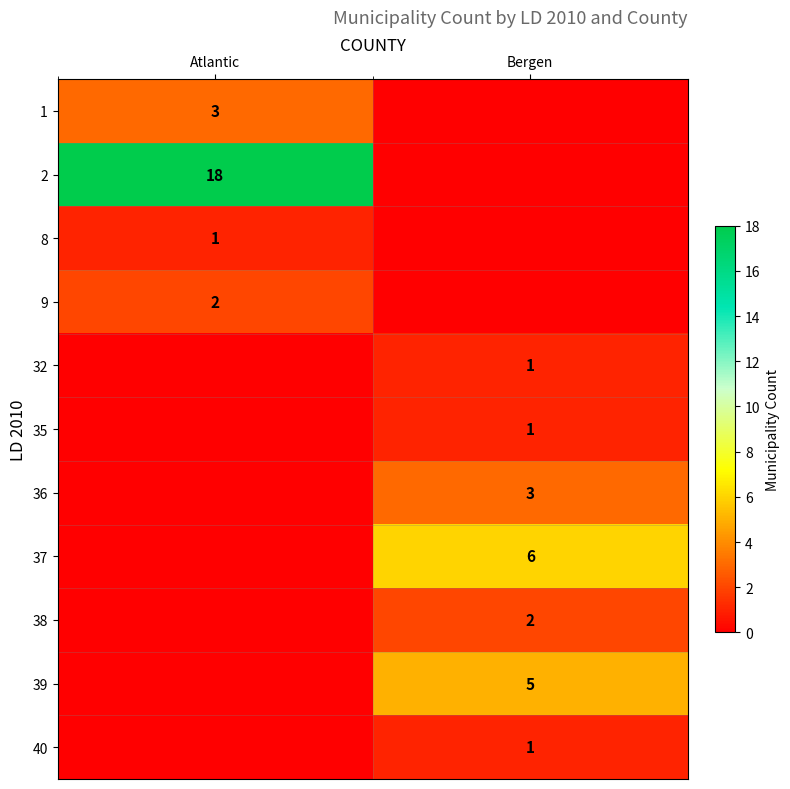

Is it true that 2 equals 12 at Atlantic?

False